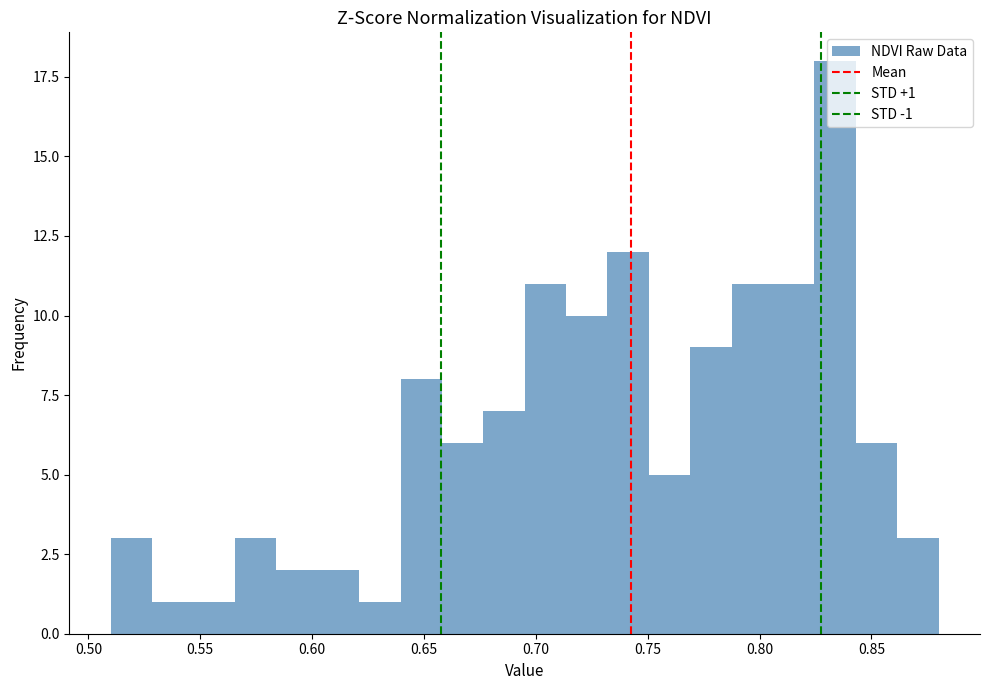

Read against the x-axis, roughly where is the centre of the tallest bar?

0.835